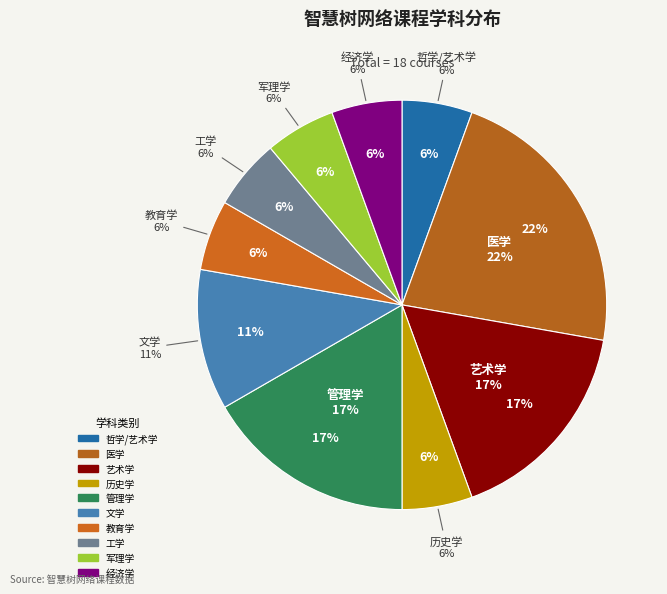

Combined, do 艺术学 and 管理学 account for over 50%?

No